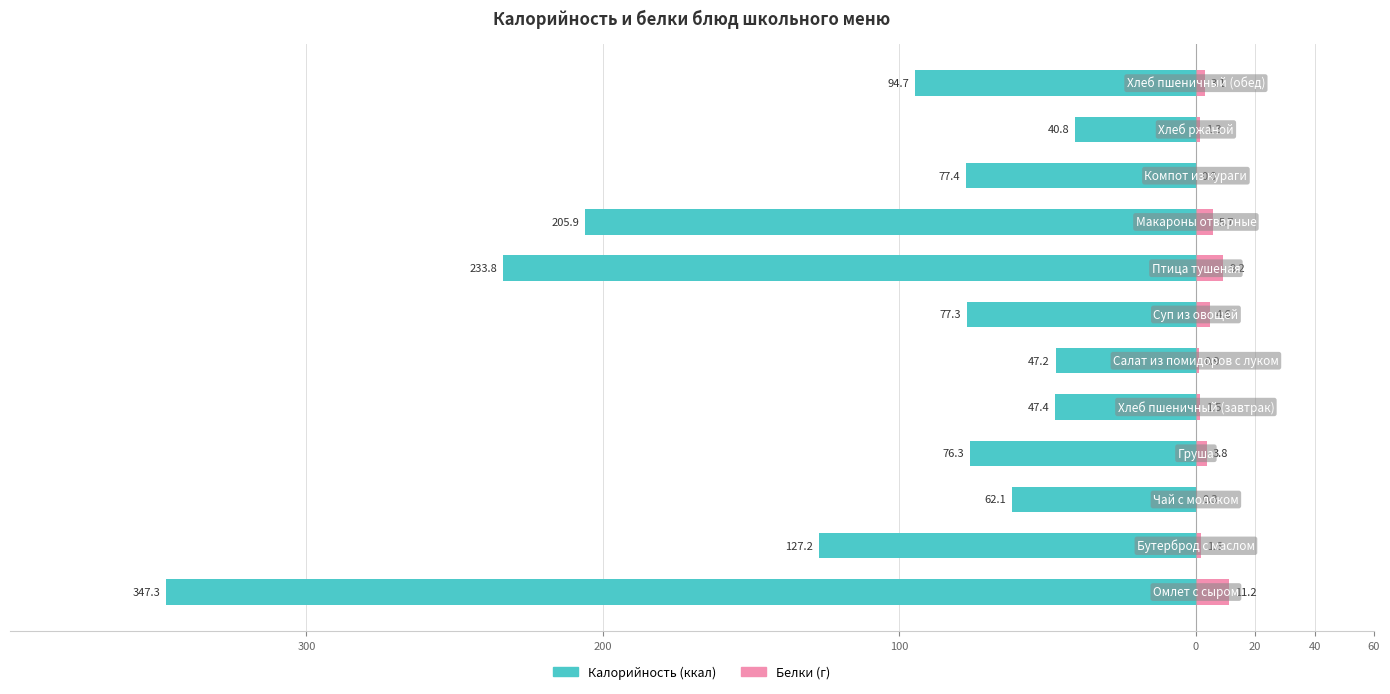

Between 60 and 8, which series saw the biggest shift?

Калорийность